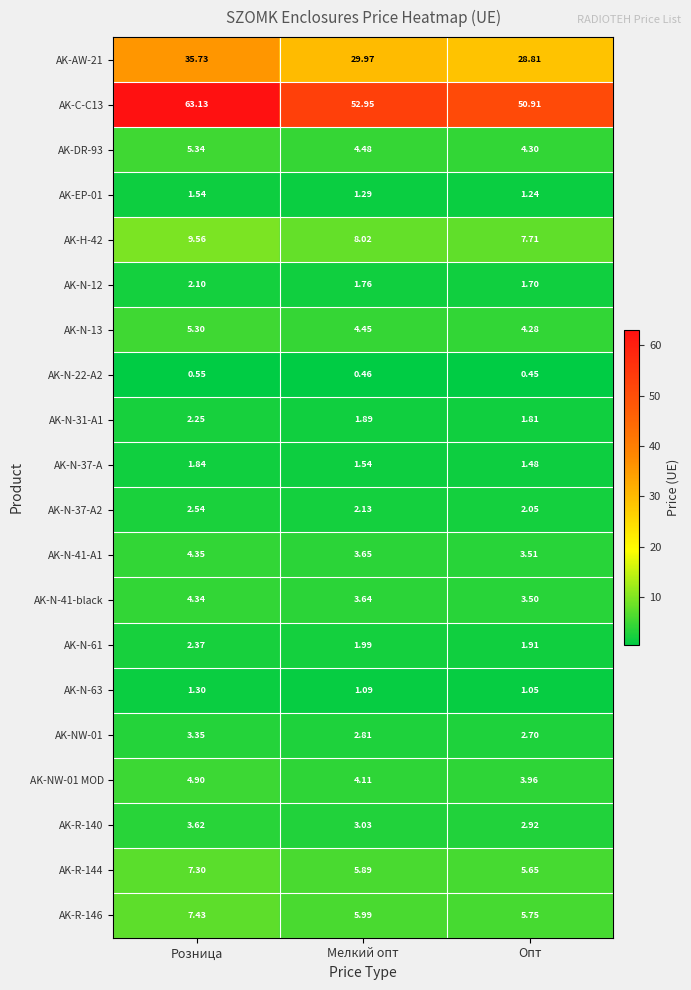

Is the value of AK-NW-01 MOD at Розница greater than the value of AK-N-12 at Мелкий опт?

Yes